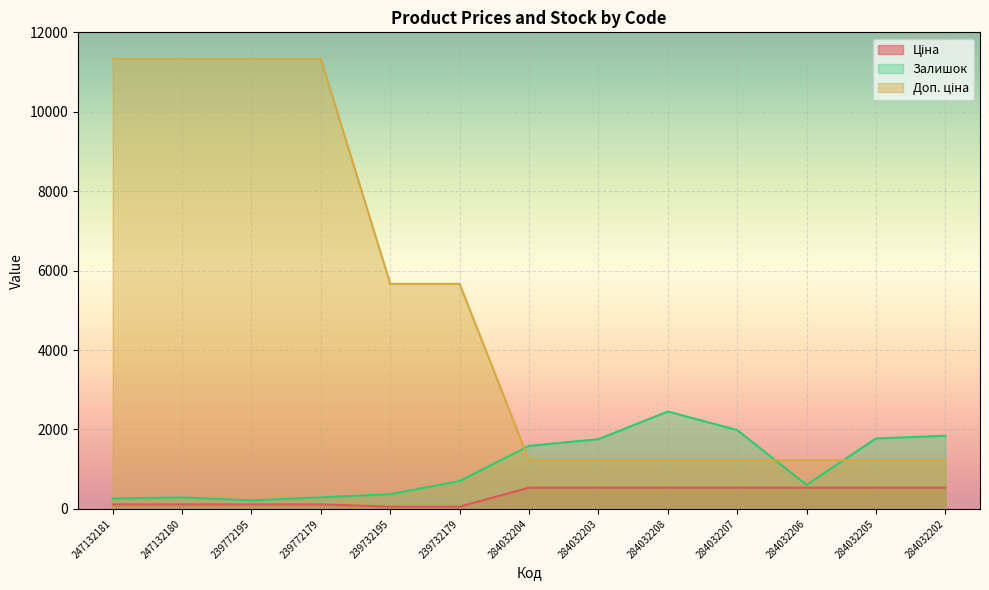

List the series in order of their overall mean, lowest first.

Ціна, Залишок, Доп. ціна